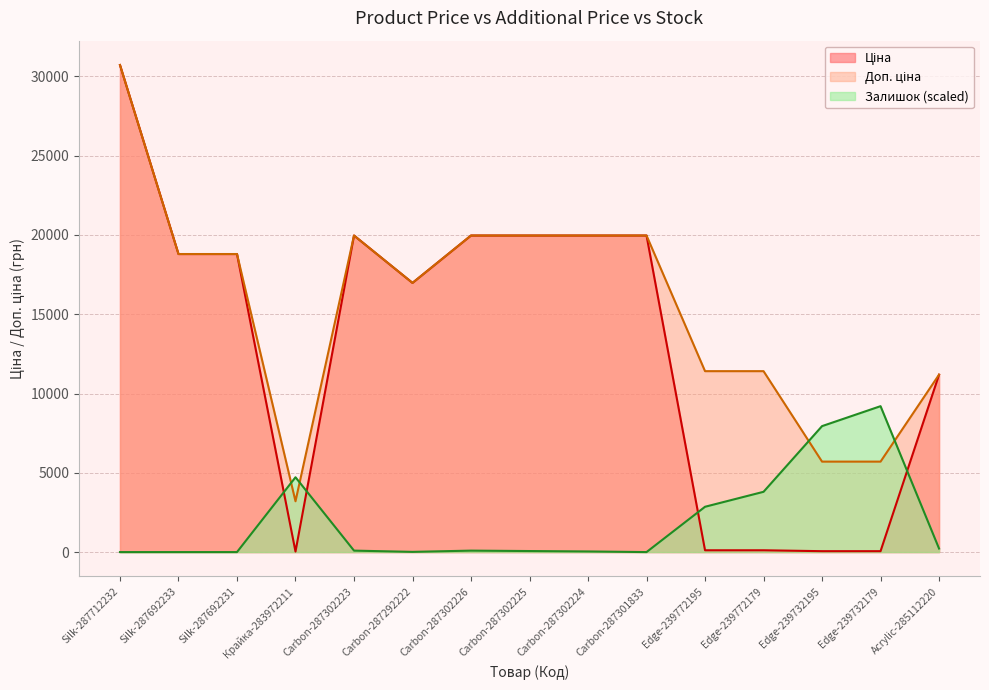

Which category has the lowest value in the Доп. ціна series?

Крайка-283972211